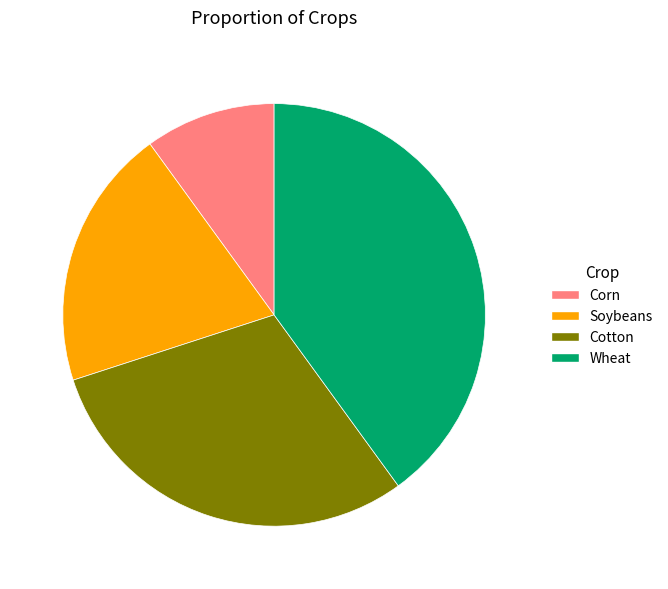

Is there any slice that represents more than half of the pie?

No